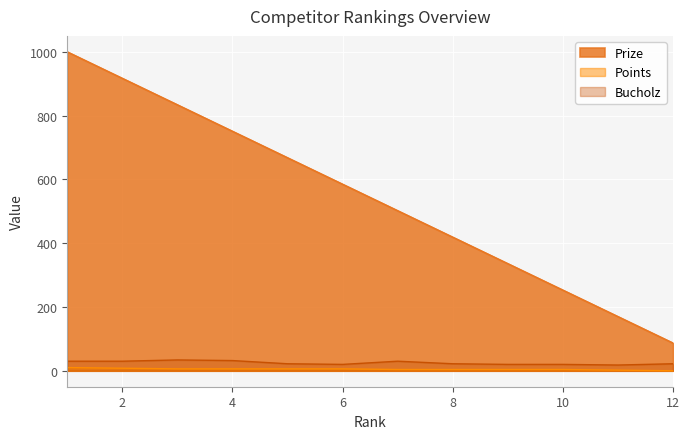

What is the difference between the maximum and minimum values in the Bucholz series?

16